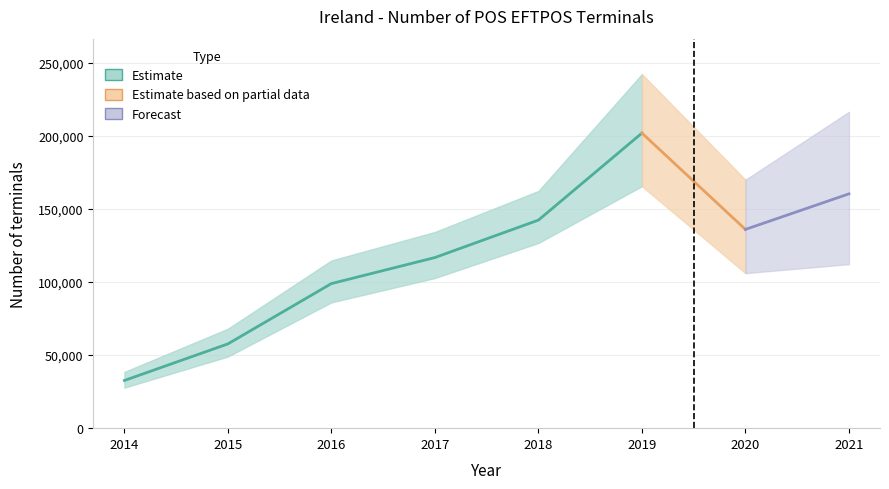

Which label corresponds to the largest value in the chart?

2019